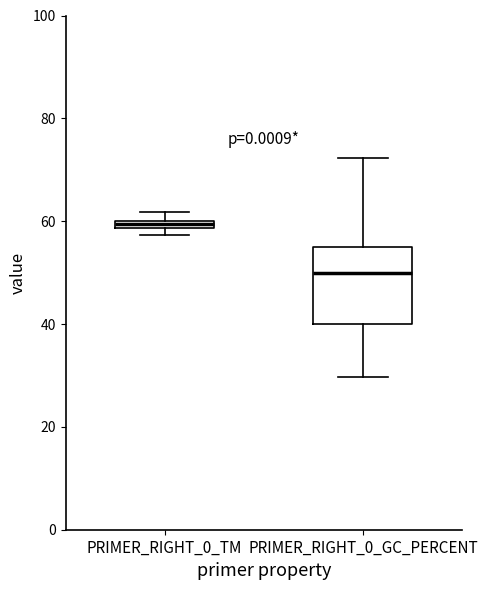

Which box has the highest median line?

PRIMER_RIGHT_0_TM